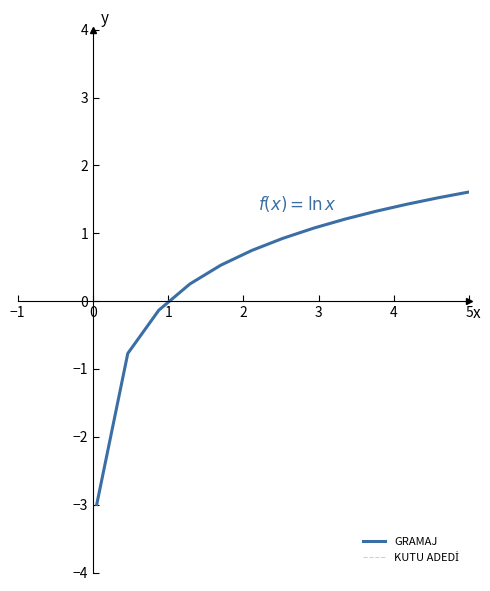

Which series has the largest range (max minus min)?

GRAMAJ